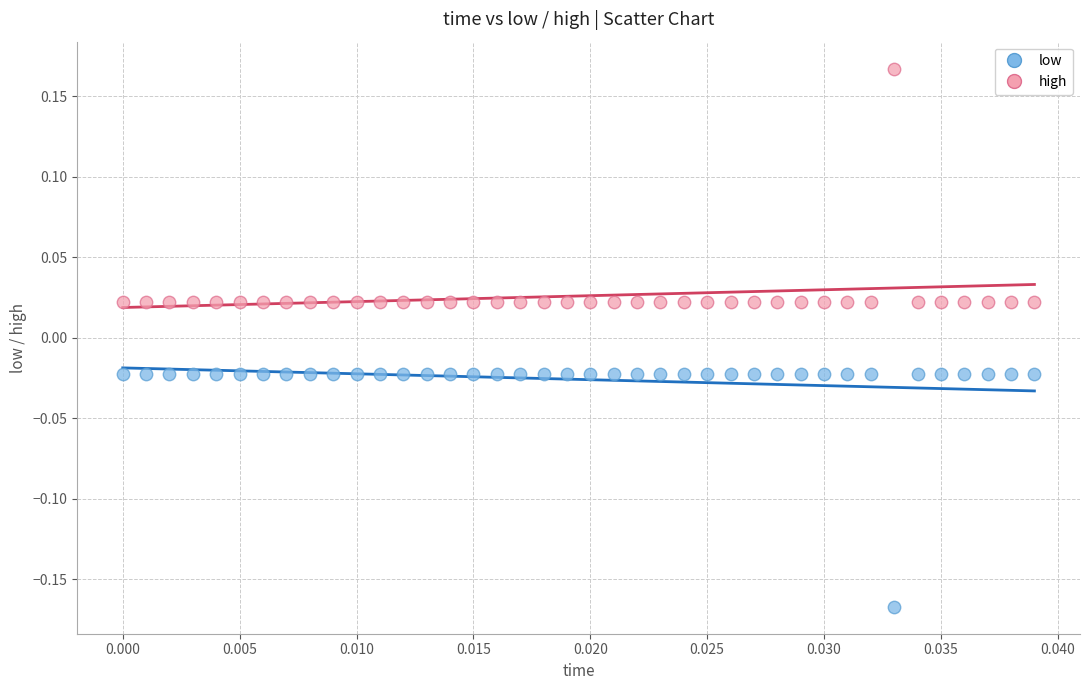

Which series reaches the minimum Y coordinate?

low